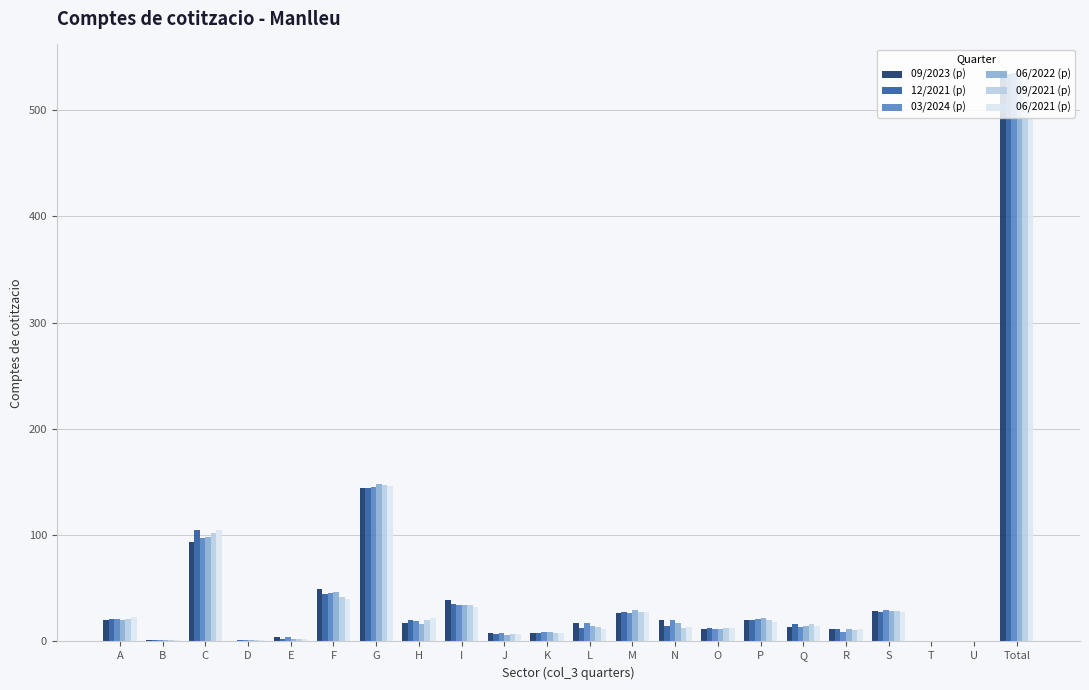

How many data points does each series have?

22